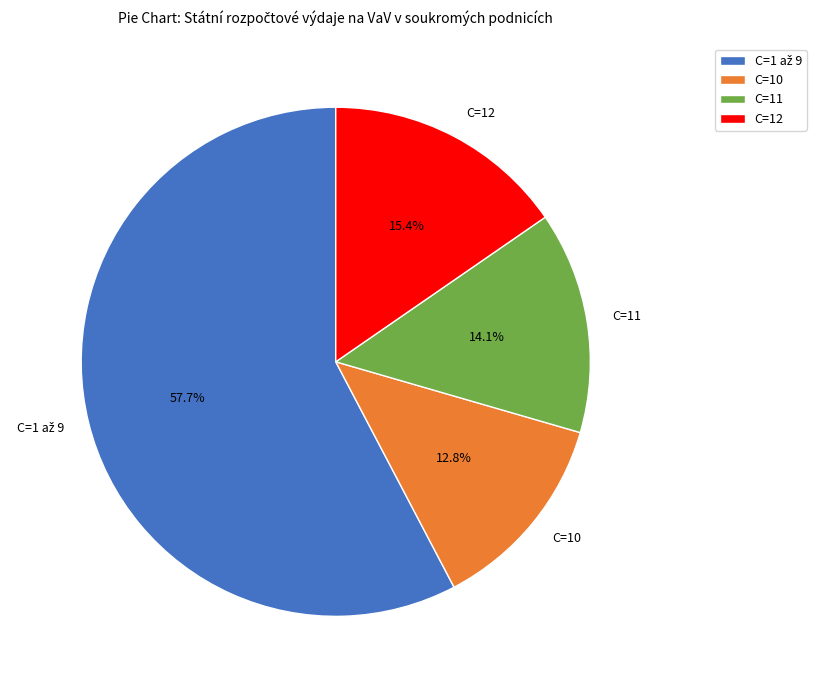

Which slice is the smallest?

C=10